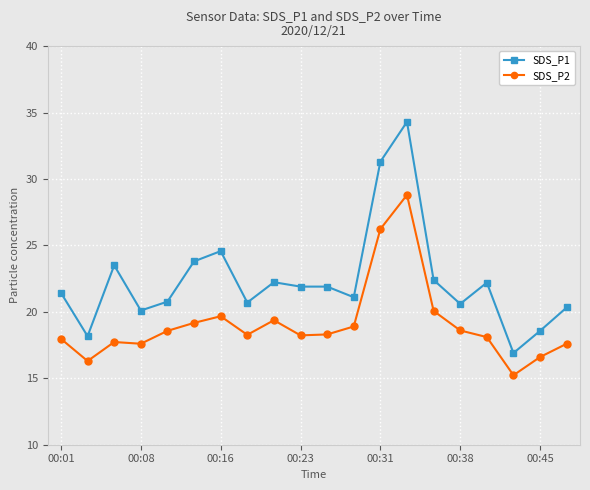

Which series has the largest range (max minus min)?

SDS_P1